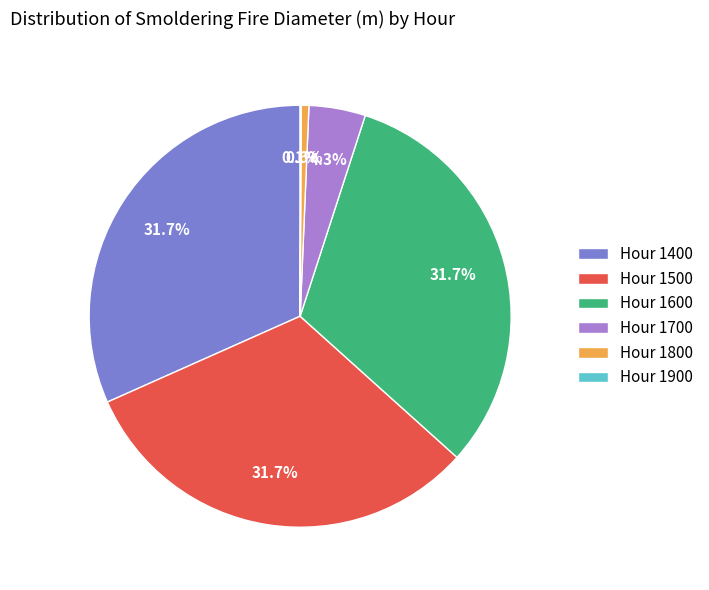

What portion of the pie excludes Hour 1600?

68.3%